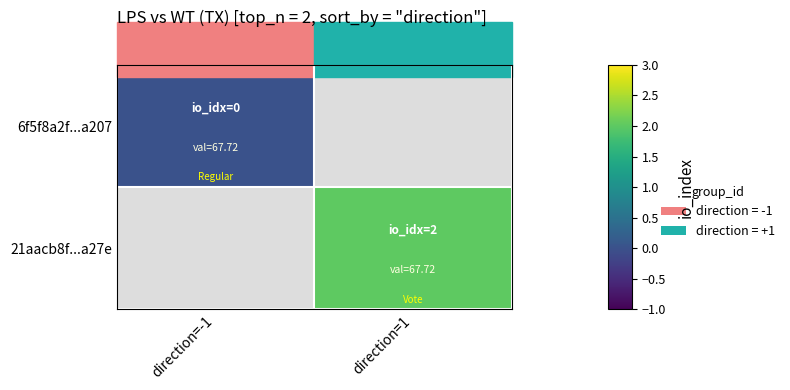

List the series in order of their peak value, lowest first.

6f5f8a2f...a207, 21aacb8f...a27e